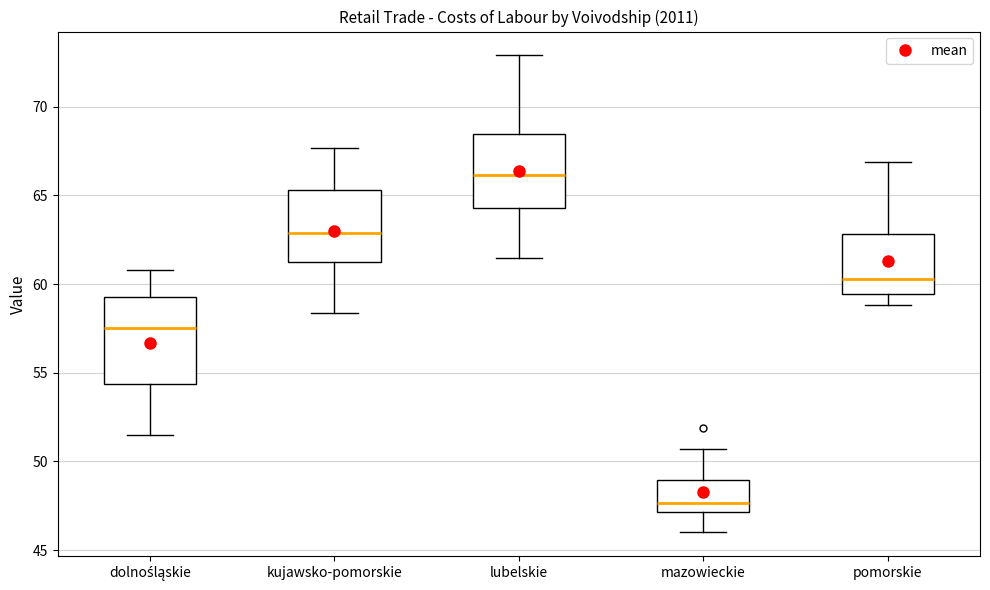

Reading left to right, read every box against the y-axis: the position of its median line, the range the box covers, and the ends of its whiskers. The values are not printed on the chart, so give them approximately, as read against the axis.

dolnośląskie: median 57.5, box 54.5 to 59.5, whiskers 51.5 to 61.0
kujawsko-pomorskie: median 63.0, box 61.5 to 65.5, whiskers 58.5 to 67.5
lubelskie: median 66.0, box 64.5 to 68.5, whiskers 61.5 to 73.0
mazowieckie: median 47.5, box 47.0 to 49.0, whiskers 46.0 to 50.5
pomorskie: median 60.5, box 59.5 to 63.0, whiskers 59.0 to 67.0